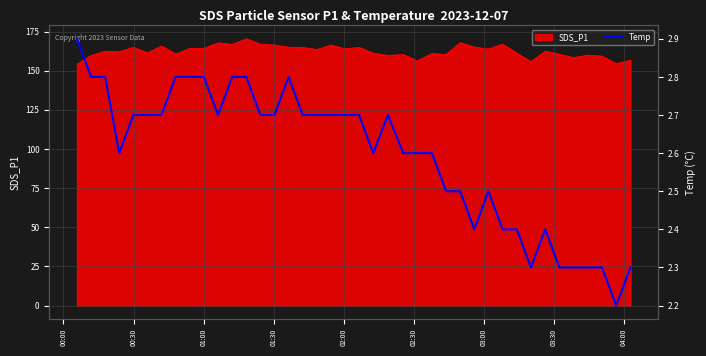

How many points are lower than both their immediate neighbors (excluding endpoints)?

6